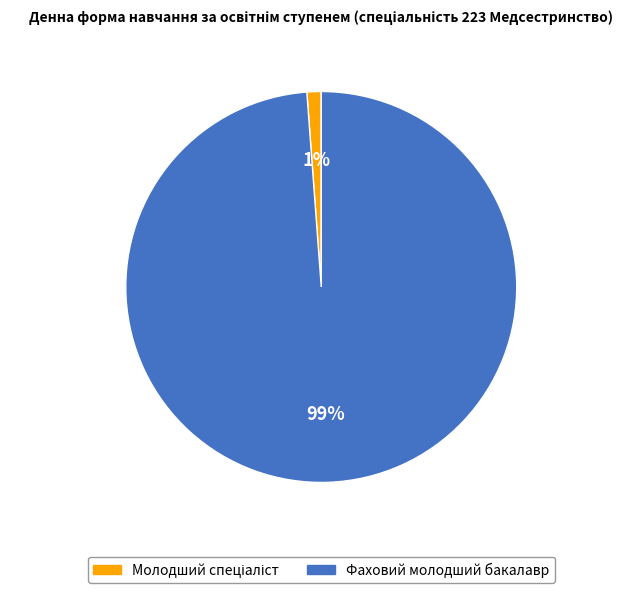

To the nearest percent, what portion does Фаховий молодший бакалавр represent?

99%